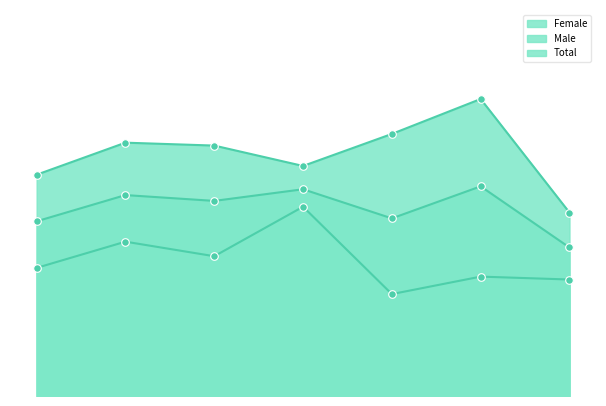

Which series contains the highest Y value?

Male